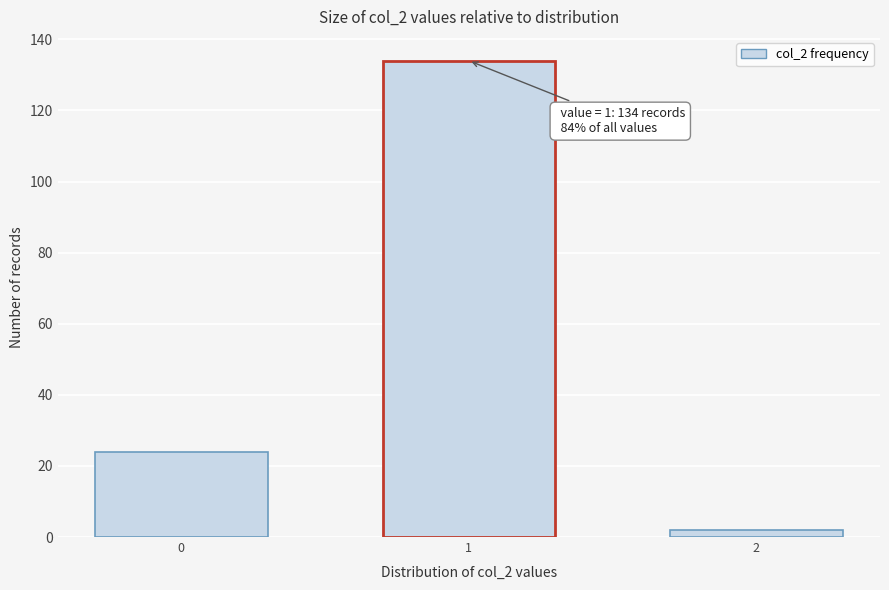

Reading right to left, what are all the values shown in this chart?

2=2	1=134	0=24